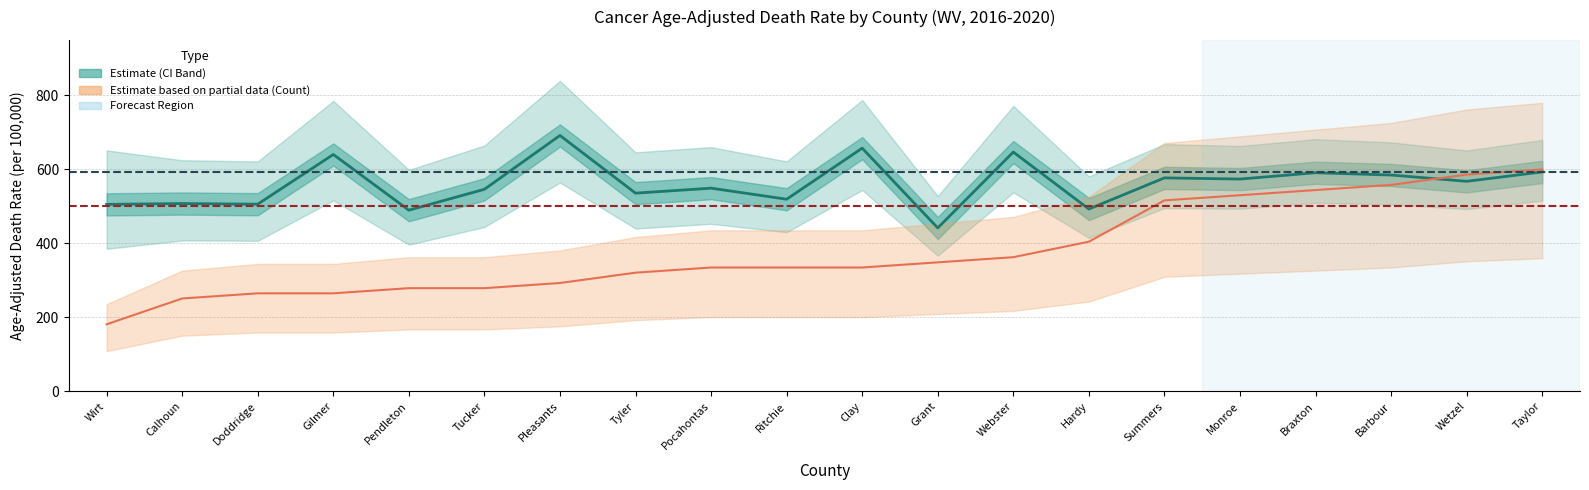

Does the chart display data point markers on the line(s)?

No